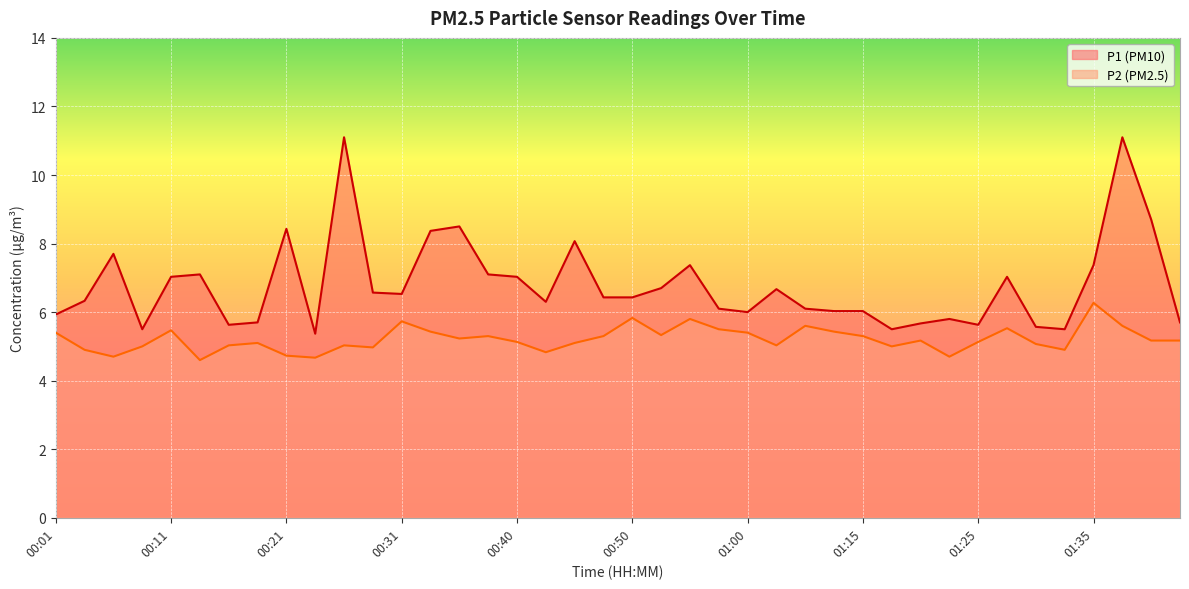

What is the difference between the second highest and second lowest values in the P1 series?

5.6